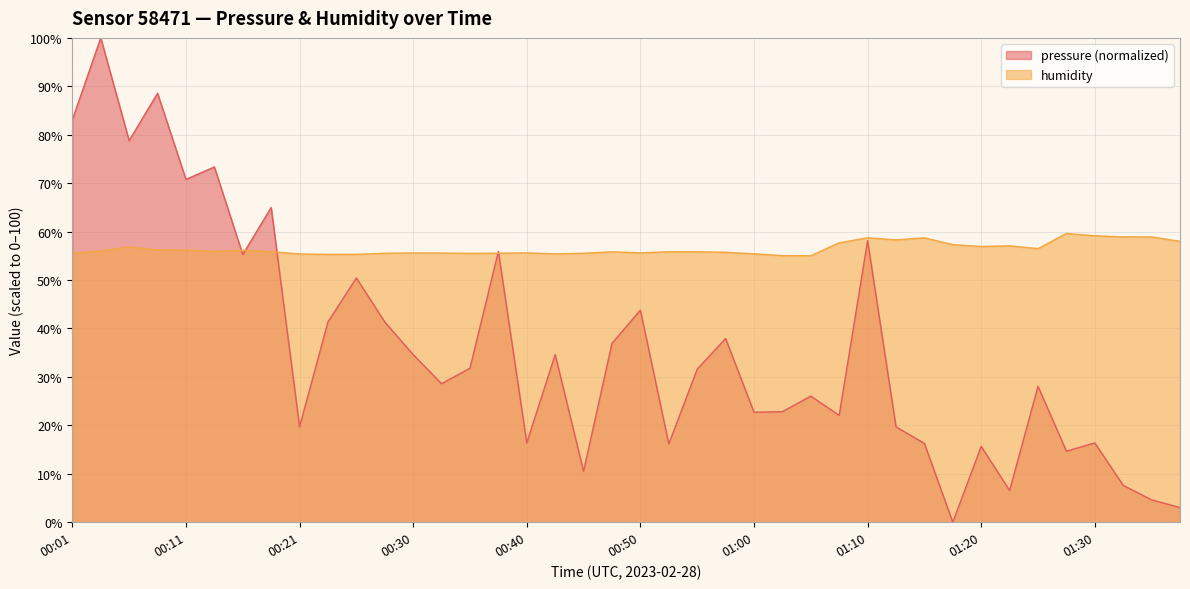

What is the approximate value of pressure at 00:30?

34.6